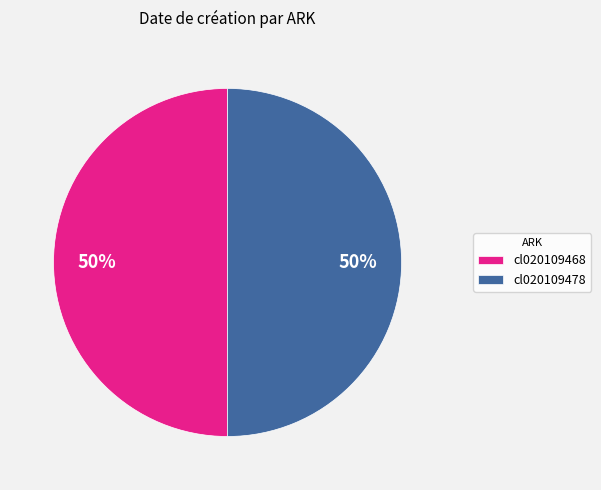

To the nearest percent, what percentage of the pie is cl020109468?

50%